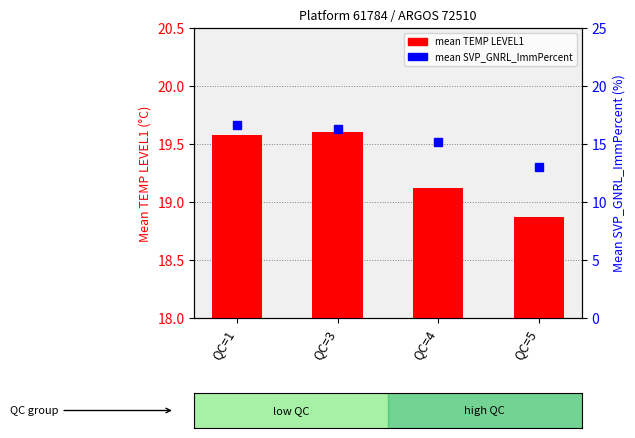

What is the average value of the mean SVP_GNRL_ImmPercent series?

15.3